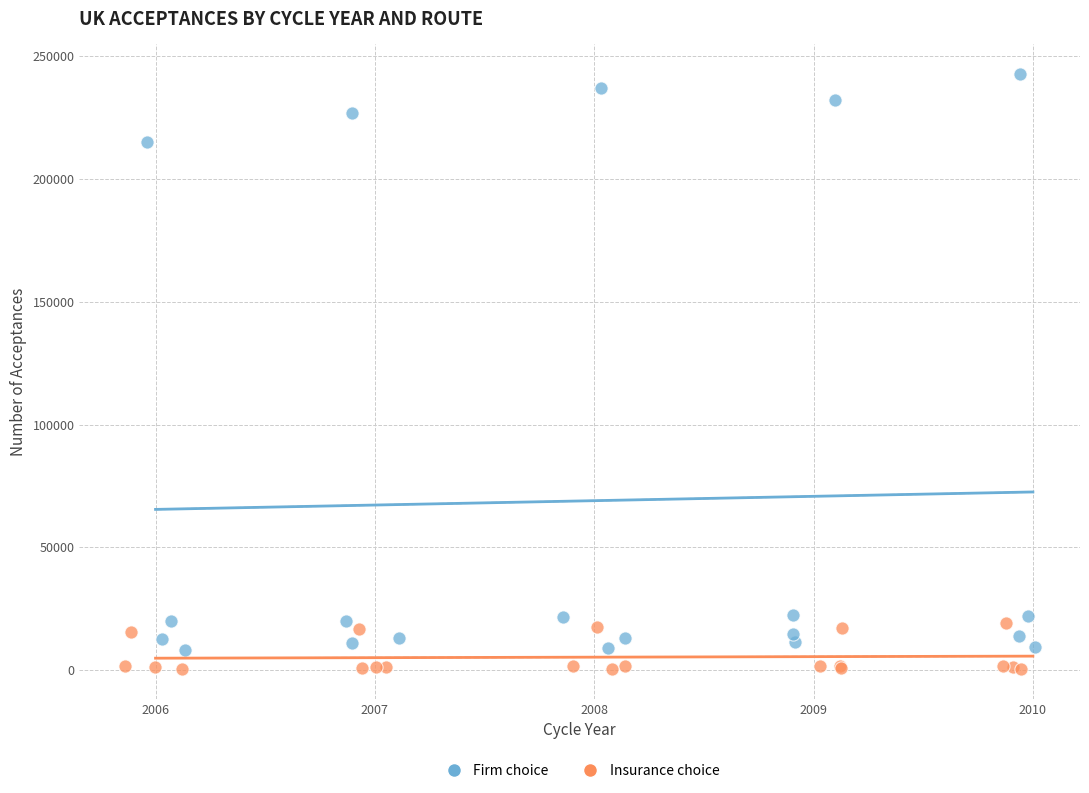

Which series has the widest spread of Y values?

Firm choice